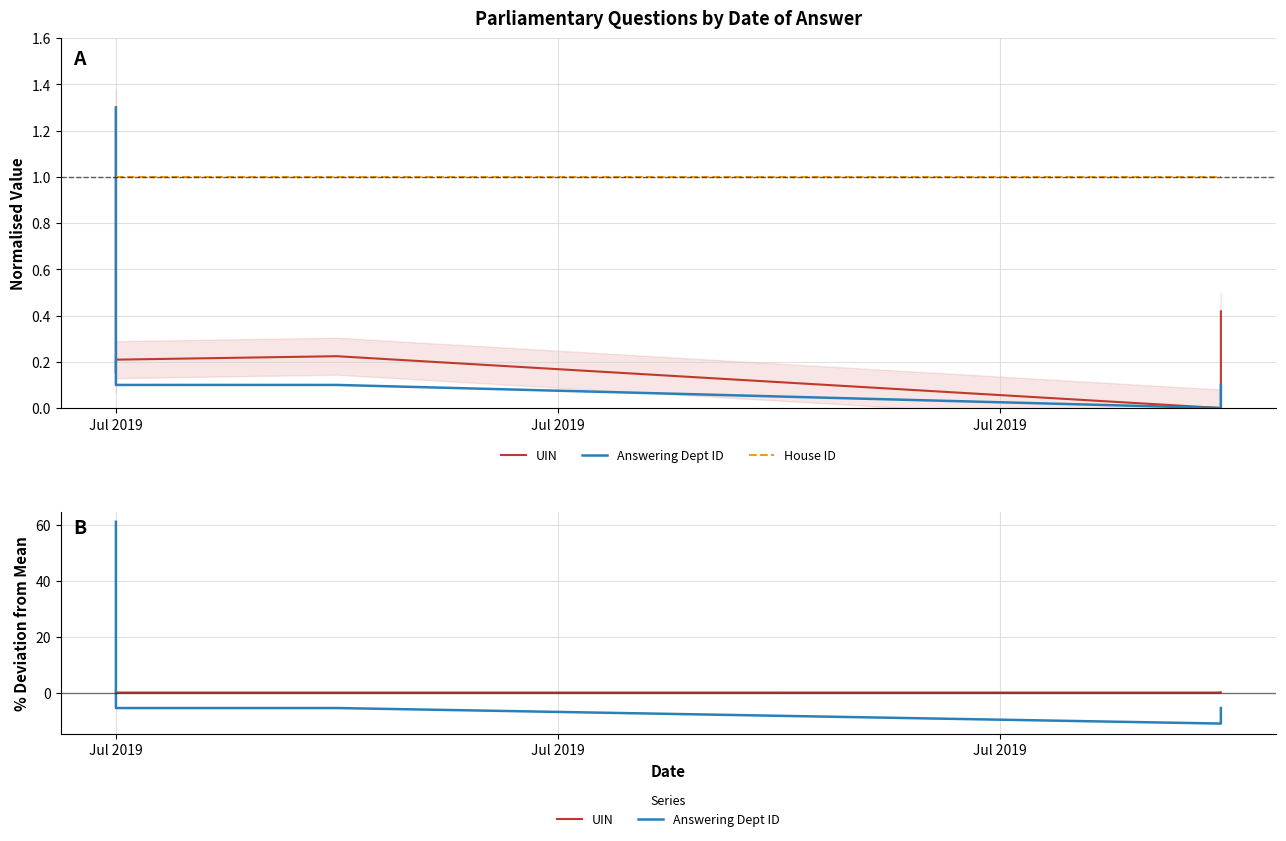

What are all the series names shown in the legend?

UIN, Answering Dept ID, House ID